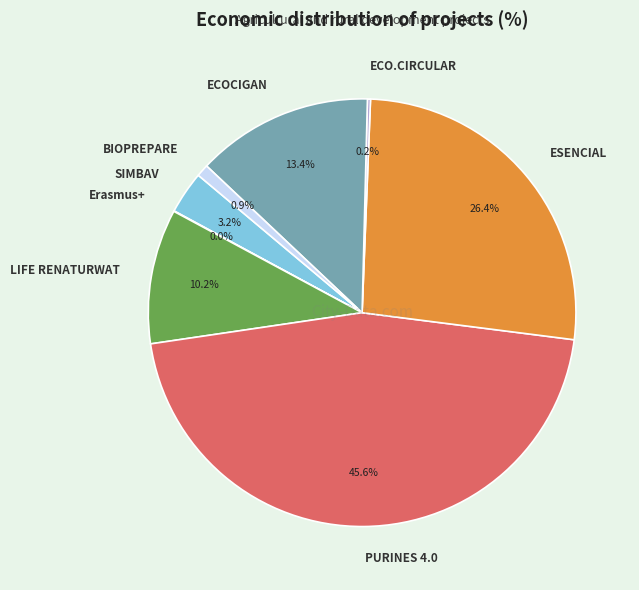

What percentage is the LIFE RENATURWAT slice, to the nearest percent?

10%